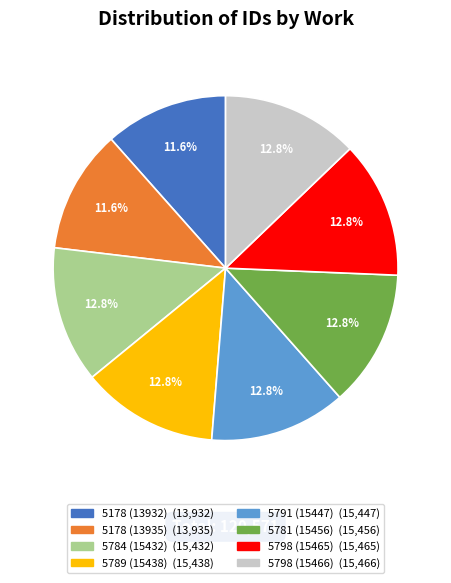

Which has a higher value, 5789 (15438) or 5178 (13935)?

5789 (15438)